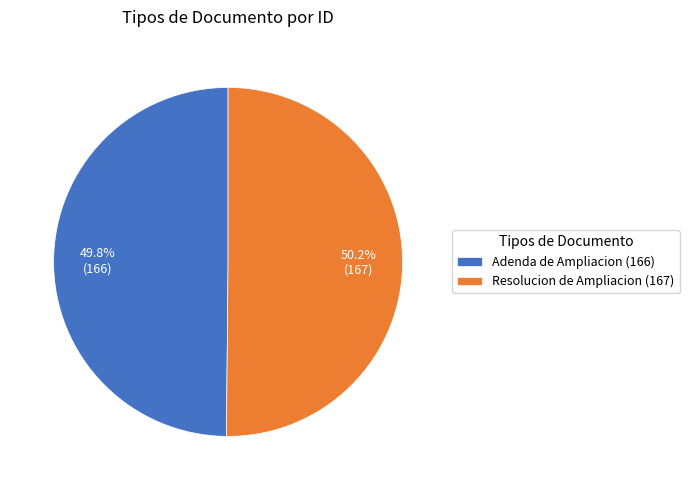

Does any single category account for the majority?

Yes